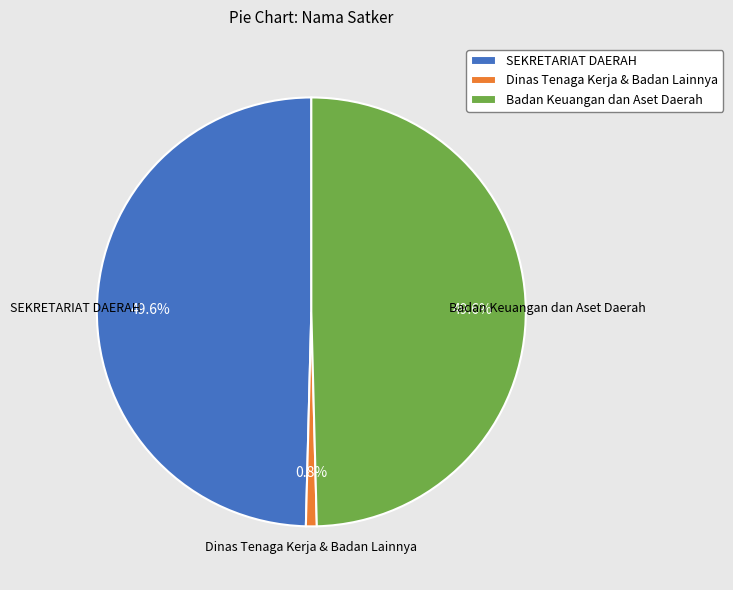

Which category has the smallest portion of the pie?

Dinas Tenaga Kerja & Badan Lainnya